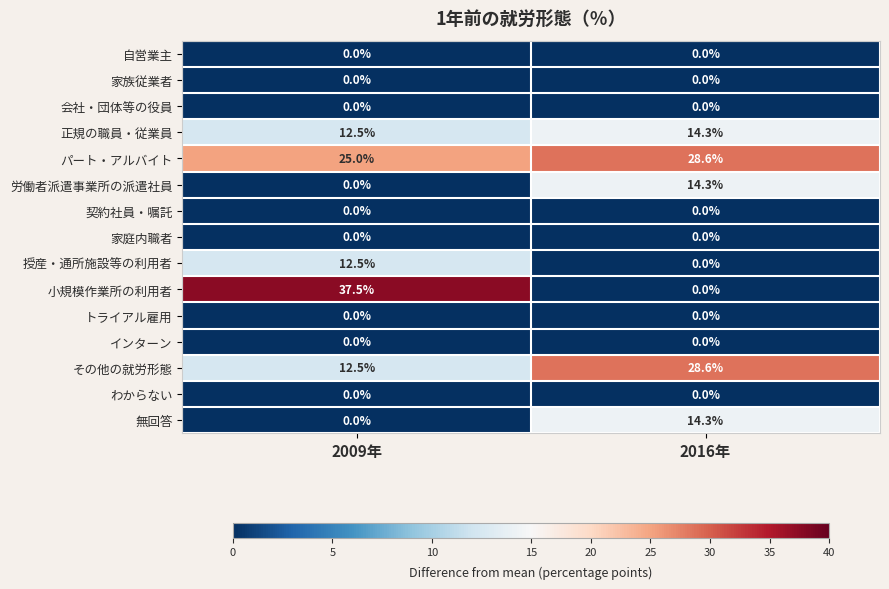

What is the total value across all series at 2016年?

100.1